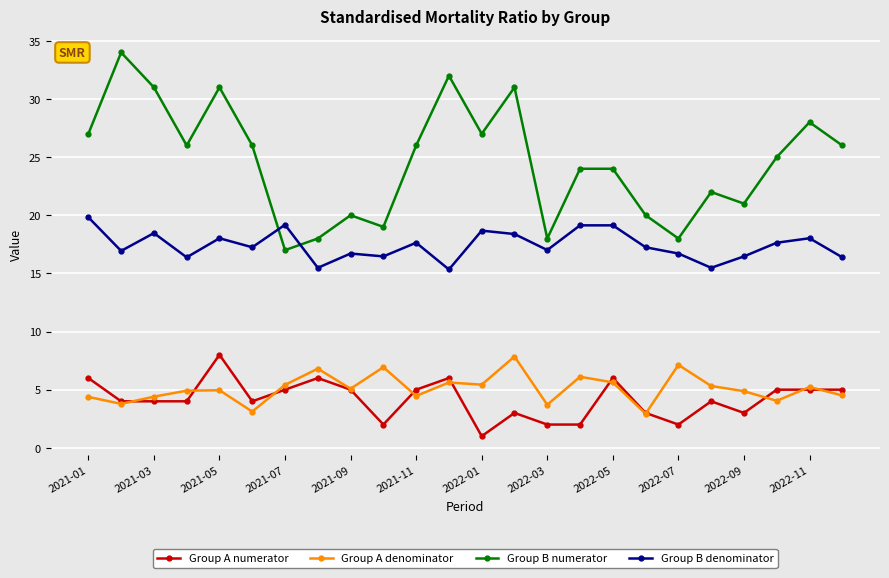

Which series has the widest spread of values?

Group B numerator